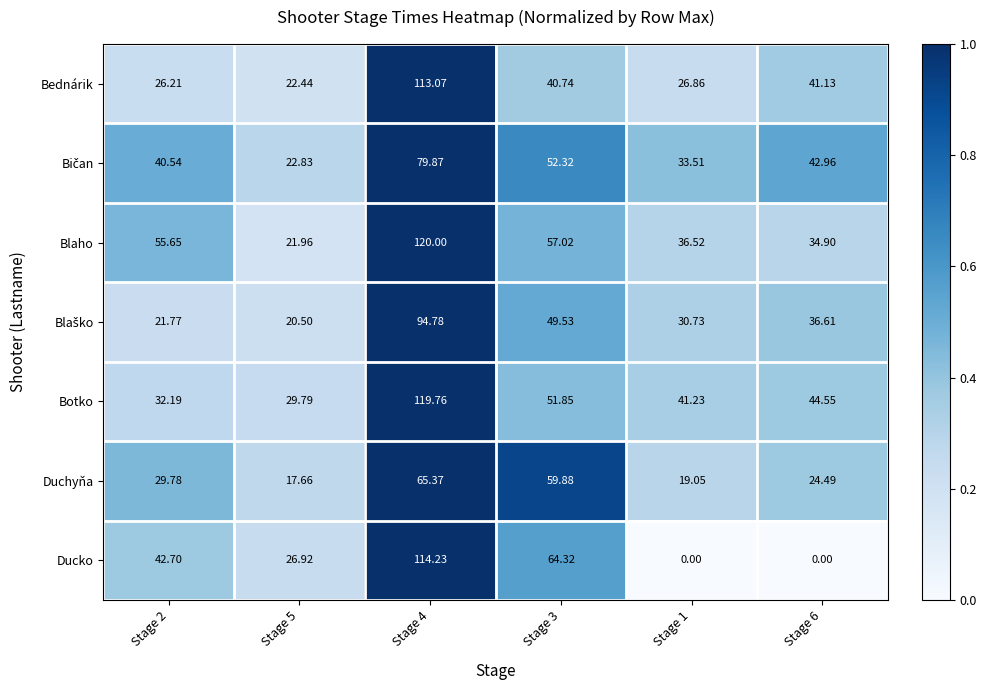

Which series has the largest range (max minus min)?

Ducko